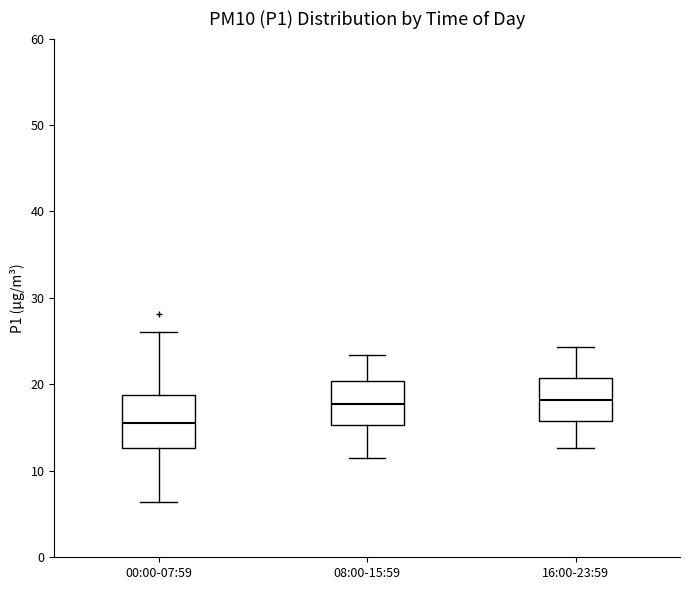

Which box's median line is the lowest?

00:00-07:59